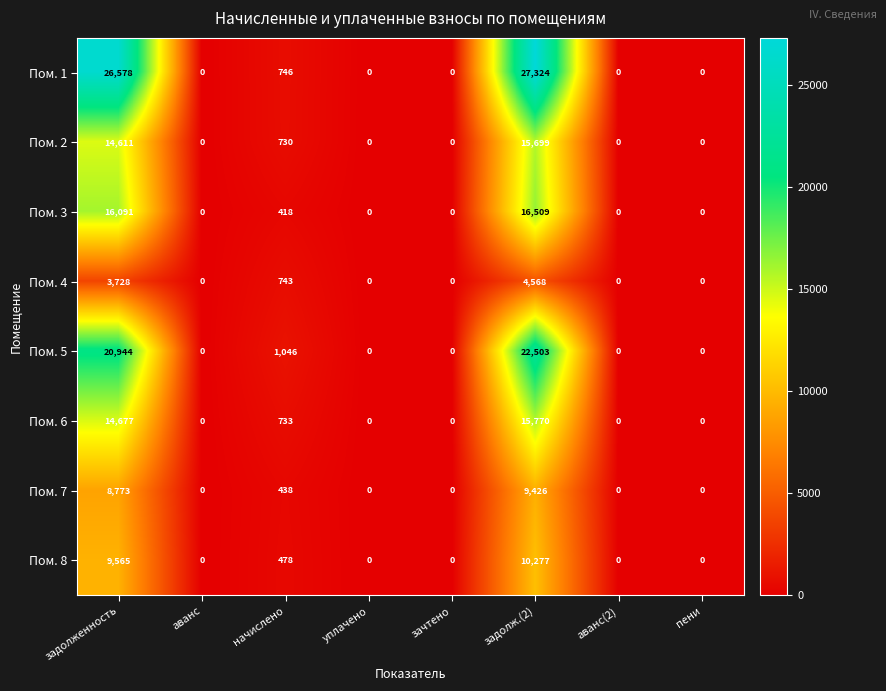

What is the average value of the Пом. 1 series?

6831